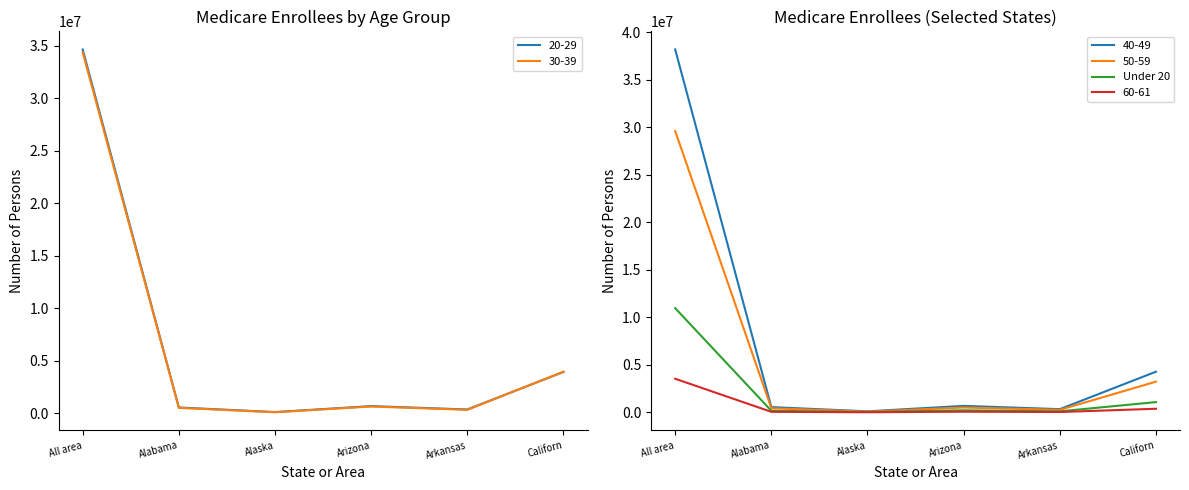

What is the label of the 2nd point from the left?

Alabama